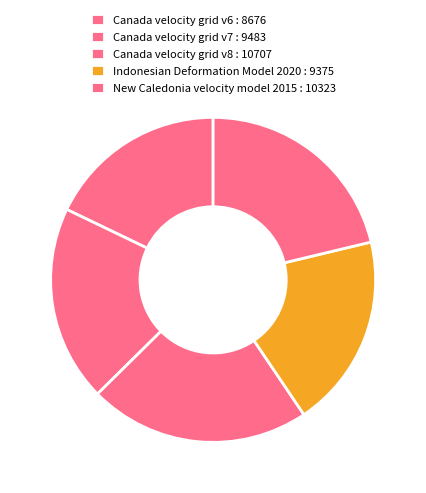

Count the number of slices in the pie.

5